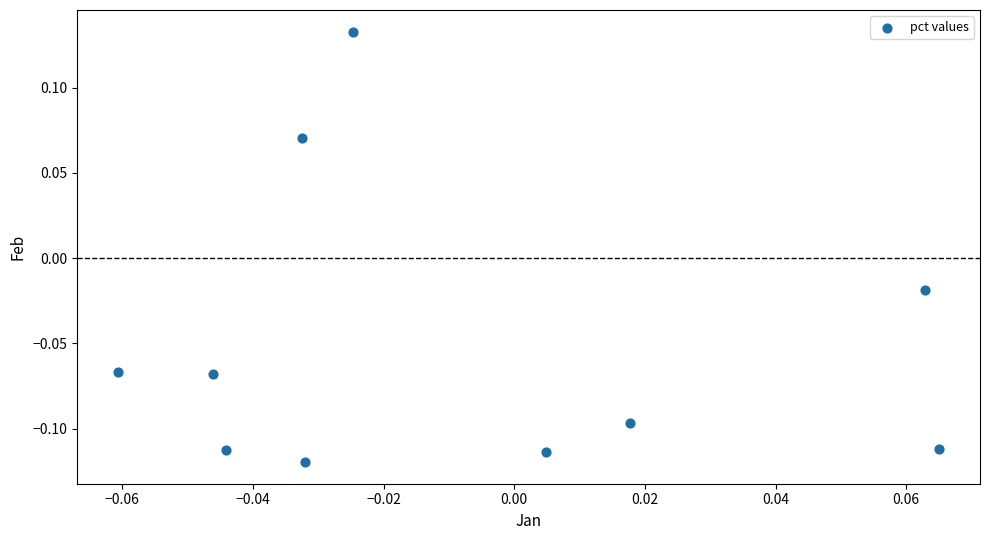

What is the range of Y values (max minus min)?

0.3